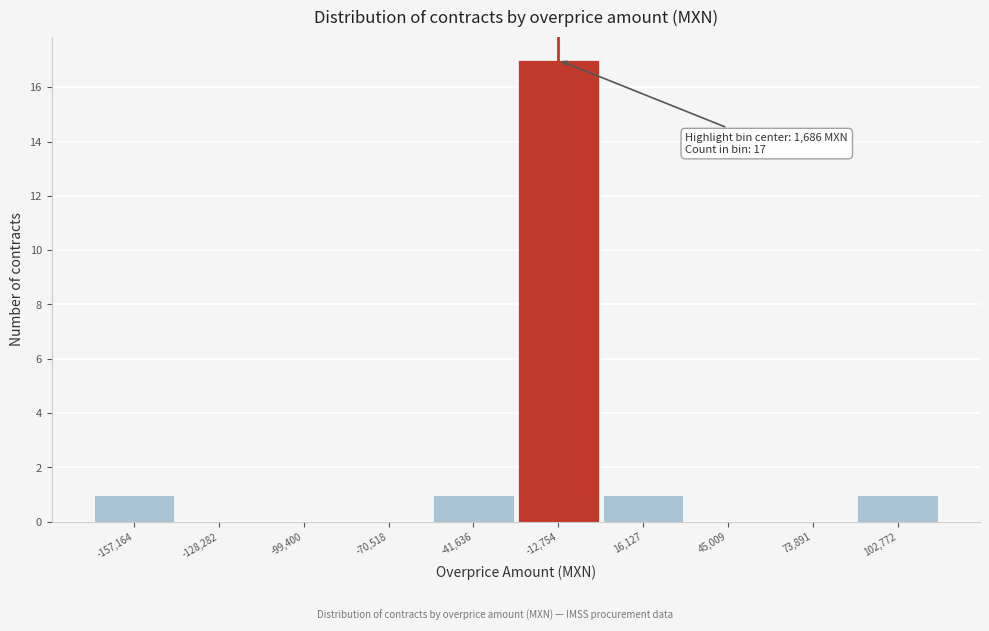

Reading left to right, what are all the values shown in this chart?

-157,164=1	-128,282=0	-99,400=0	-70,518=0	-41,636=1	-12,754=17	16,127=1	45,009=0	73,891=0	102,772=1